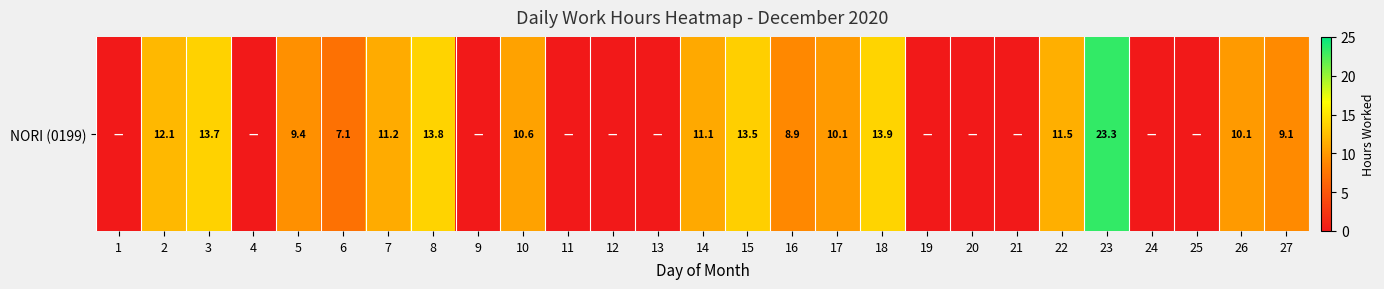

What is the difference between the values at 5 and 1?

9.4